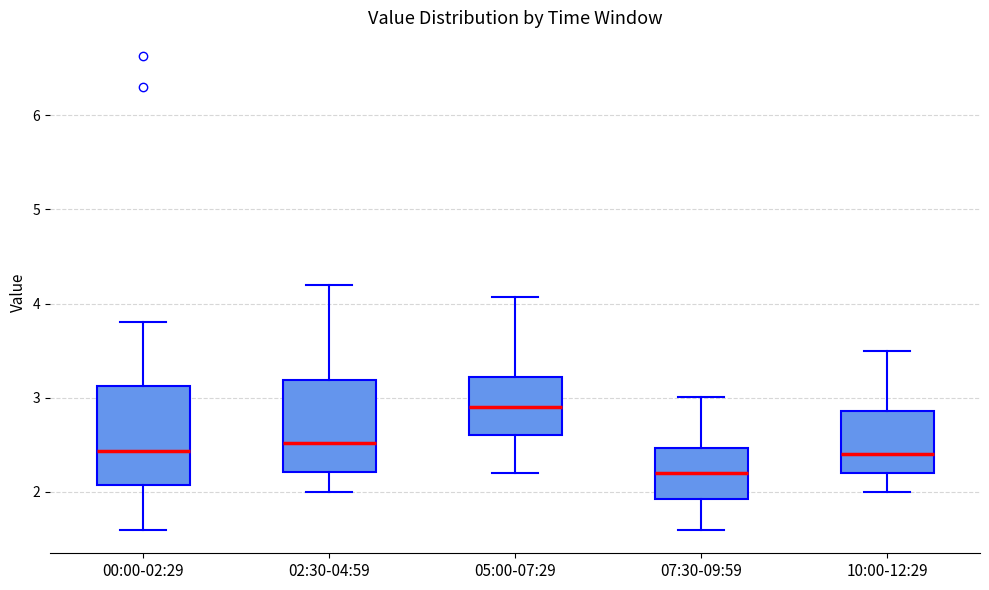

Reading left to right, transcribe this box plot: for each box, give where its median line is, the range the box spans, and where its two whiskers end, as read against the y-axis. The values are not printed on the chart, so give them approximately, as read against the axis.

00:00-02:29: median 2.4, box 2.1 to 3.1, whiskers 1.6 to 3.8
02:30-04:59: median 2.5, box 2.2 to 3.2, whiskers 2.0 to 4.2
05:00-07:29: median 2.9, box 2.6 to 3.2, whiskers 2.2 to 4.1
07:30-09:59: median 2.2, box 1.9 to 2.5, whiskers 1.6 to 3.0
10:00-12:29: median 2.4, box 2.2 to 2.9, whiskers 2.0 to 3.5